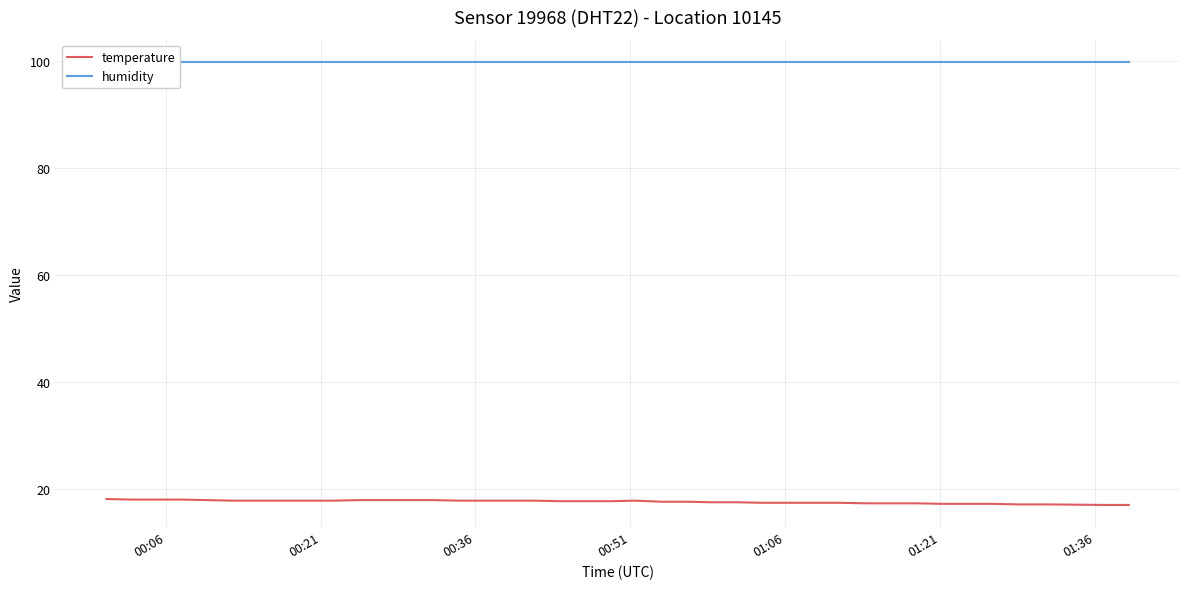

Reading left to right, extract all data points from this chart.

temperature: 18.1	18.0	18.0	18.0	17.9	17.8	17.8	17.8	17.8	17.8	17.9	17.9	17.9	17.9	17.8	17.8	17.8	17.8	17.7	17.7	17.7	17.8	17.6	17.6	17.5	17.5	17.4	17.4	17.4	17.4	17.3	17.3	17.3	17.2	17.2	17.2	17.1	17.1	17.0	17.0
humidity: 99.9	99.9	99.9	99.9	99.9	99.9	99.9	99.9	99.9	99.9	99.9	99.9	99.9	99.9	99.9	99.9	99.9	99.9	99.9	99.9	99.9	99.9	99.9	99.9	99.9	99.9	99.9	99.9	99.9	99.9	99.9	99.9	99.9	99.9	99.9	99.9	99.9	99.9	99.9	99.9